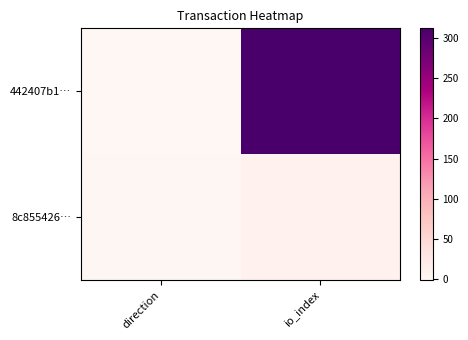

What is the minimum value shown in the chart?

-1